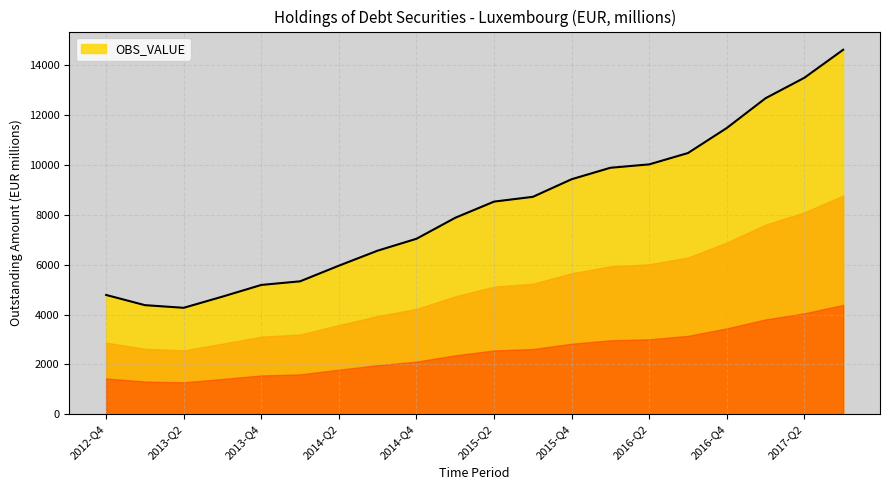

Does the chart have visible grid lines?

Yes